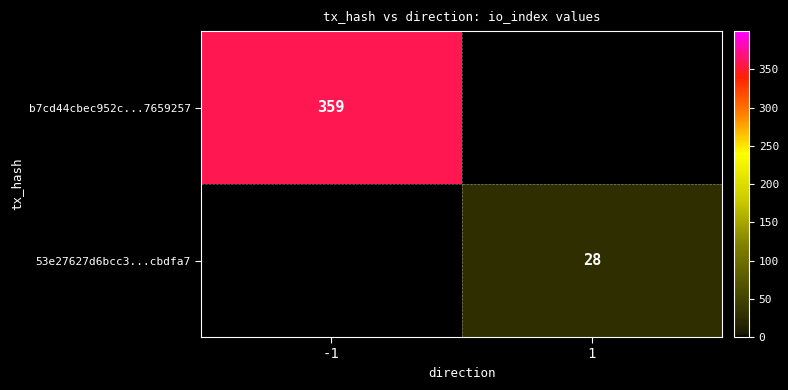

Is the value of 53e27627d6bcc3...cbdfa7 at 1 greater than the value of b7cd44cbec952c...7659257 at -1?

No